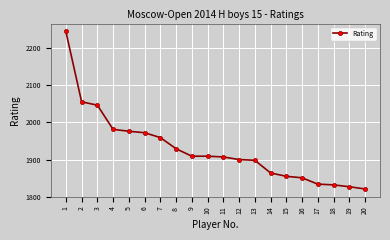

What value does the data have at 2, to the nearest 10?

2060